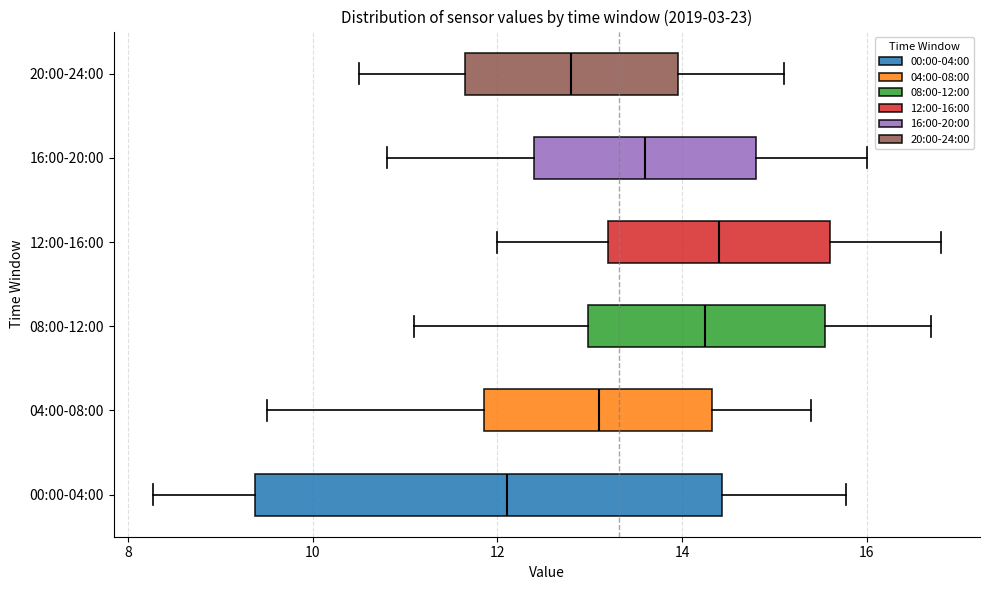

Reading bottom to top, transcribe this box plot: for each box, give where its median line is, the range the box spans, and where its two whiskers end, as read against the x-axis. The values are not printed on the chart, so give them approximately, as read against the axis.

00:00-04:00: median 12.2, box 9.4 to 14.4, whiskers 8.2 to 15.8
04:00-08:00: median 13.2, box 11.8 to 14.4, whiskers 9.6 to 15.4
08:00-12:00: median 14.2, box 13.0 to 15.6, whiskers 11.2 to 16.8
12:00-16:00: median 14.4, box 13.2 to 15.6, whiskers 12.0 to 16.8
16:00-20:00: median 13.6, box 12.4 to 14.8, whiskers 10.8 to 16.0
20:00-24:00: median 12.8, box 11.6 to 14.0, whiskers 10.6 to 15.2